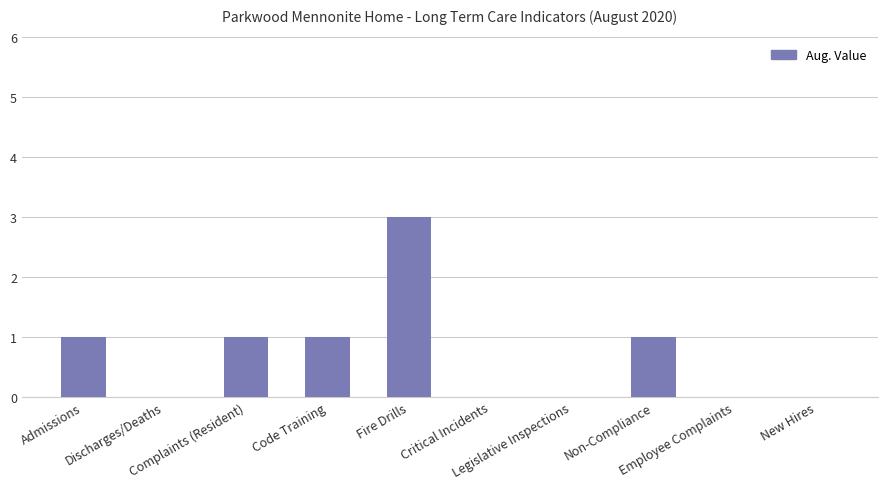

What is the sum of all values?

7